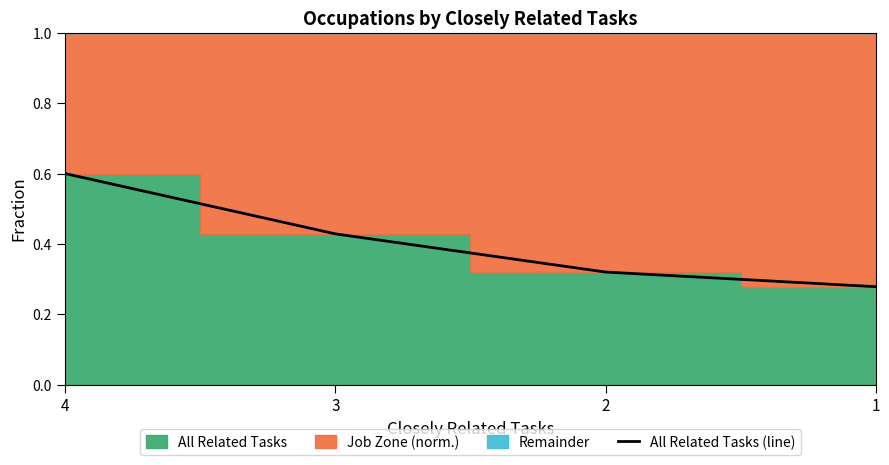

Does the chart display data point markers on the line(s)?

No